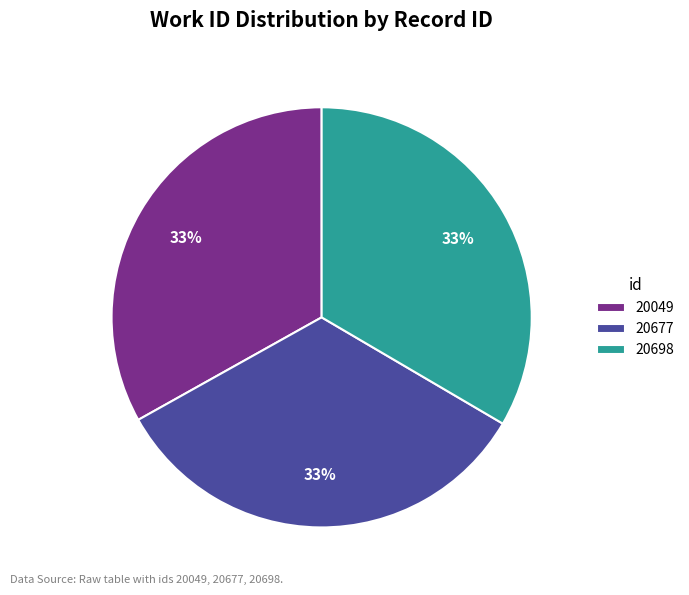

What is the ratio of the value at 20698 to the value at 20049?

1.0